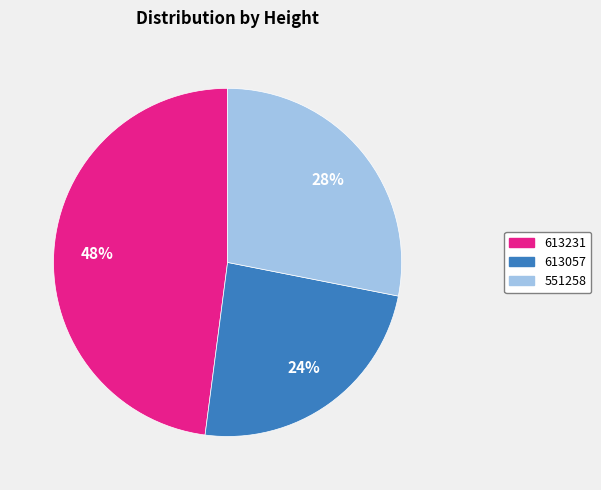

Rank the categories by value from highest to lowest.

613231, 551258, 613057